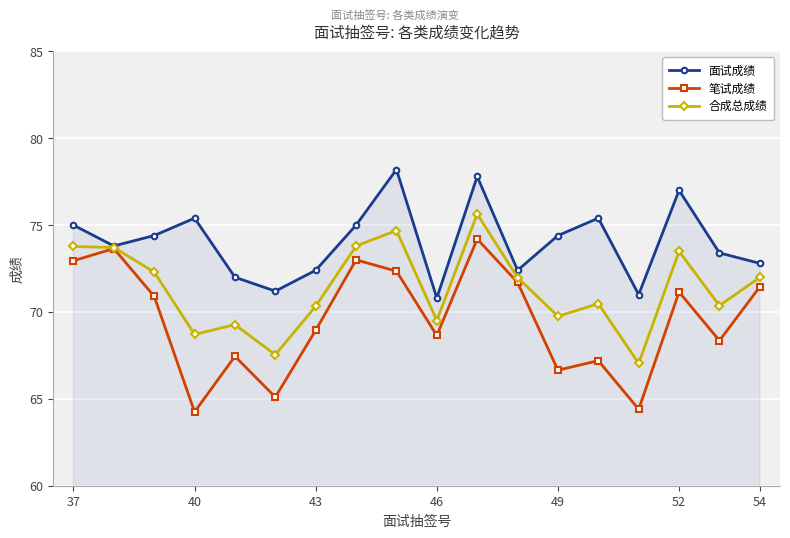

Which series has the widest spread of values?

笔试成绩